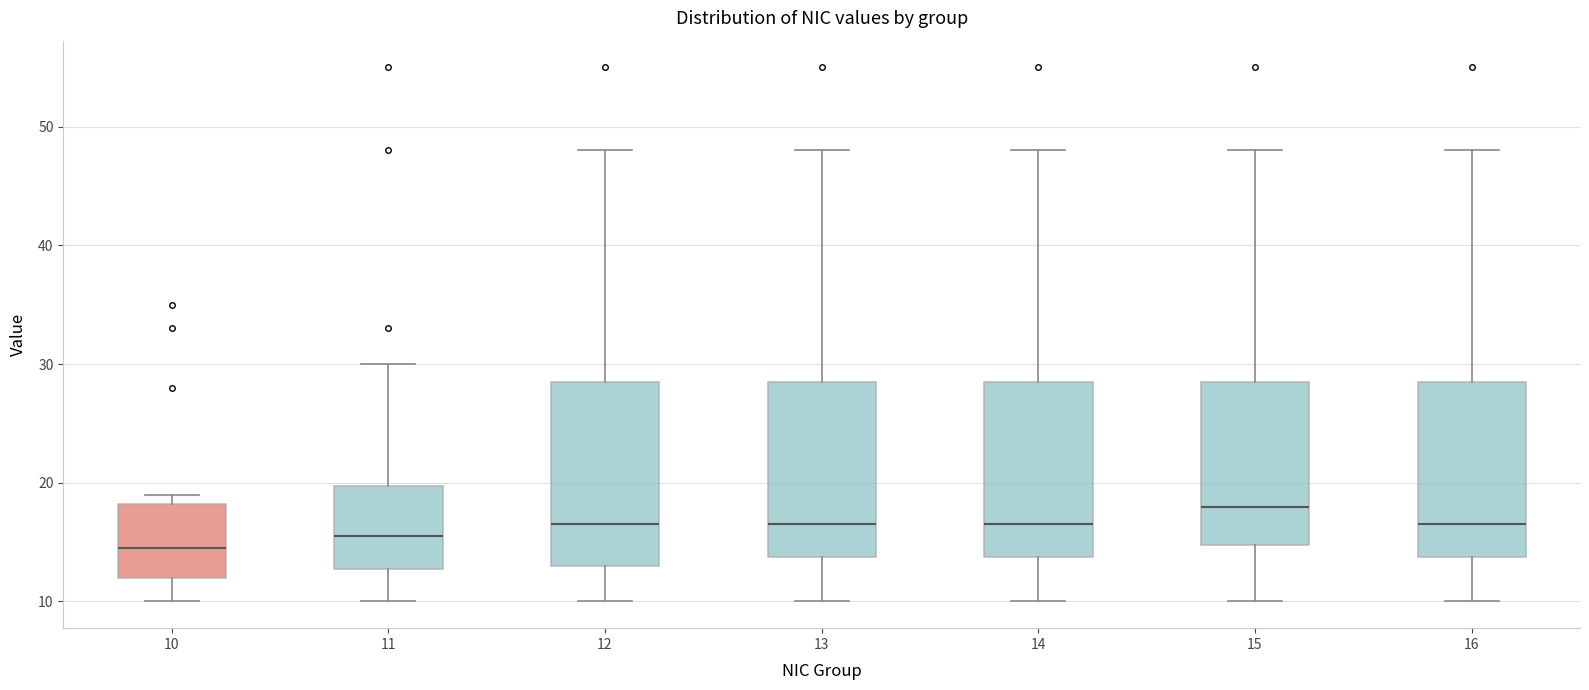

Where does the upper whisker of the box at x = 14 end on the y-axis? The values are not printed on the chart, so give them approximately, as read against the axis.

48